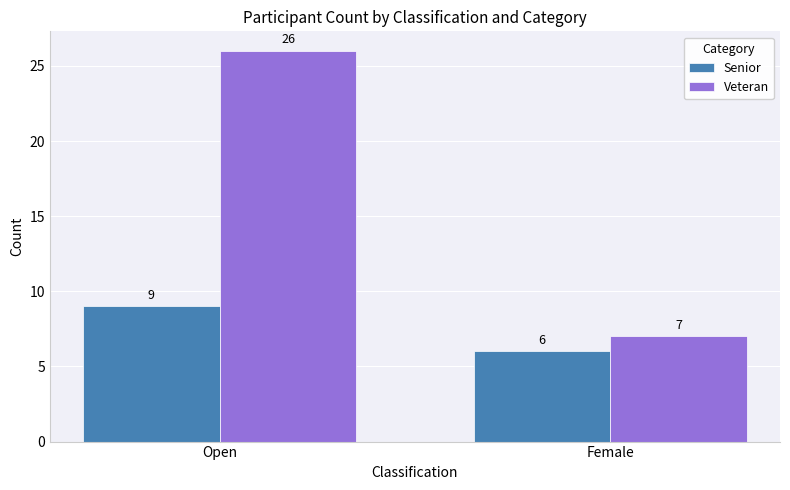

What is the spread (max minus min) of values at Open?

17